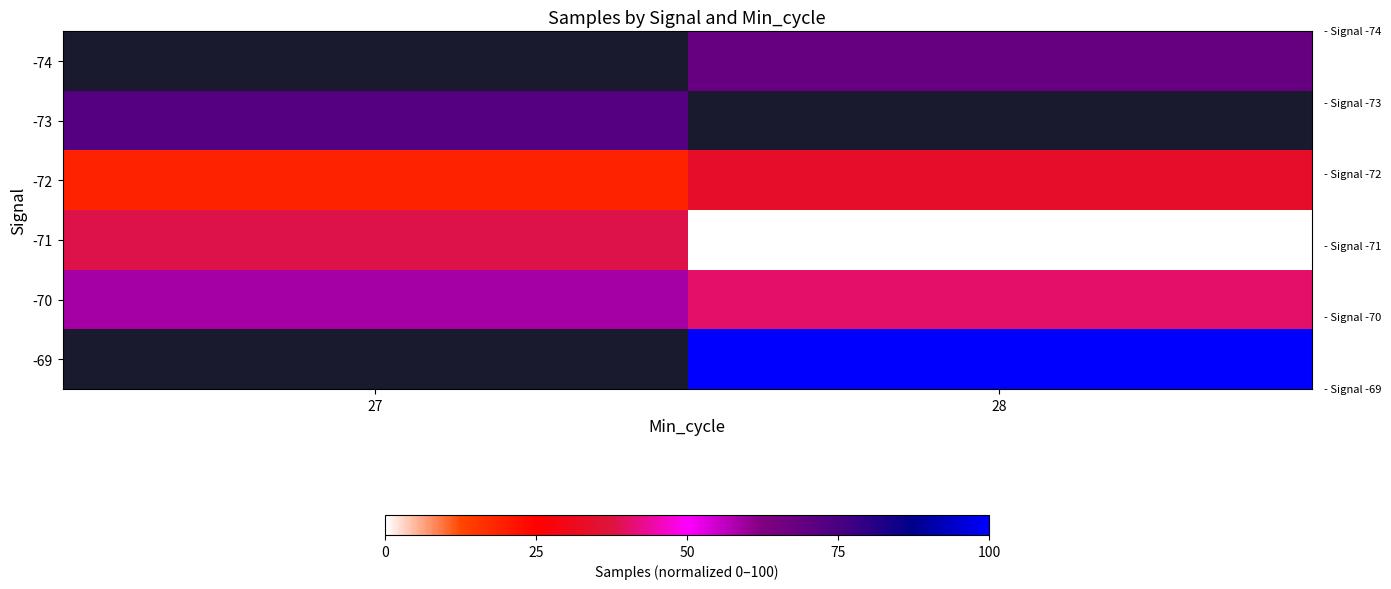

Rank the series by their average value, from lowest to highest.

-71, -74, -73, -72, -70, -69